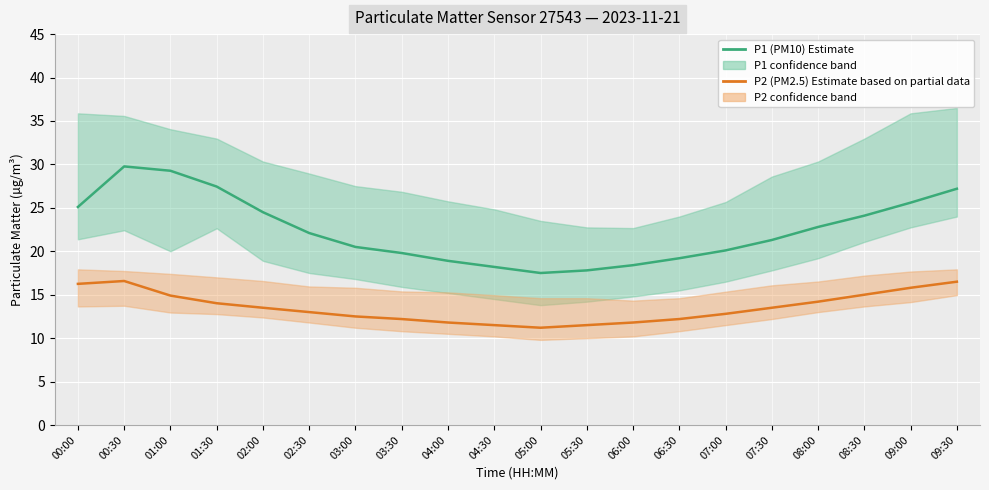

Reading left to right, what are all the values shown in this chart?

P1 (PM10): 00:00=25.1	00:30=29.8	01:00=29.3	01:30=27.4	02:00=24.5	02:30=22.1	03:00=20.5	03:30=19.8	04:00=18.9	04:30=18.2	05:00=17.5	05:30=17.8	06:00=18.4	06:30=19.2	07:00=20.1	07:30=21.3	08:00=22.8	08:30=24.1	09:00=25.6	09:30=27.2
P2 (PM2.5): 00:00=16.2	00:30=16.6	01:00=14.9	01:30=14.0	02:00=13.5	02:30=13.0	03:00=12.5	03:30=12.2	04:00=11.8	04:30=11.5	05:00=11.2	05:30=11.5	06:00=11.8	06:30=12.2	07:00=12.8	07:30=13.5	08:00=14.2	08:30=15.0	09:00=15.8	09:30=16.5